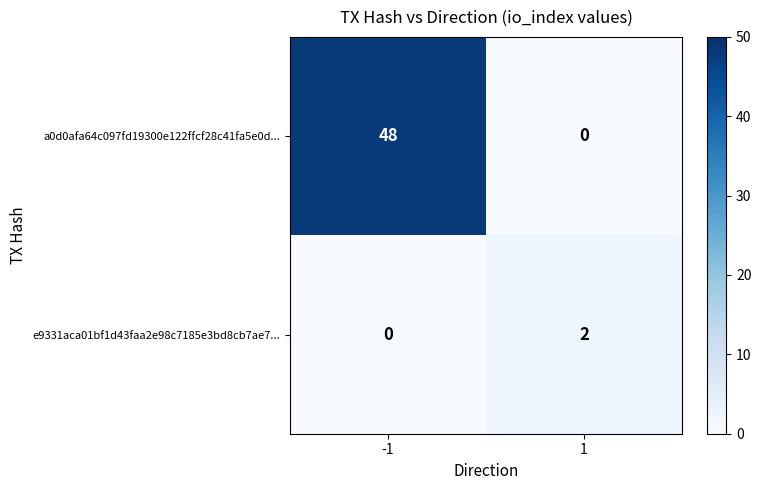

True or false: a0d0afa64c097fd19300e122ffcf28c41fa5e0d... has a value of 48 at -1.

True